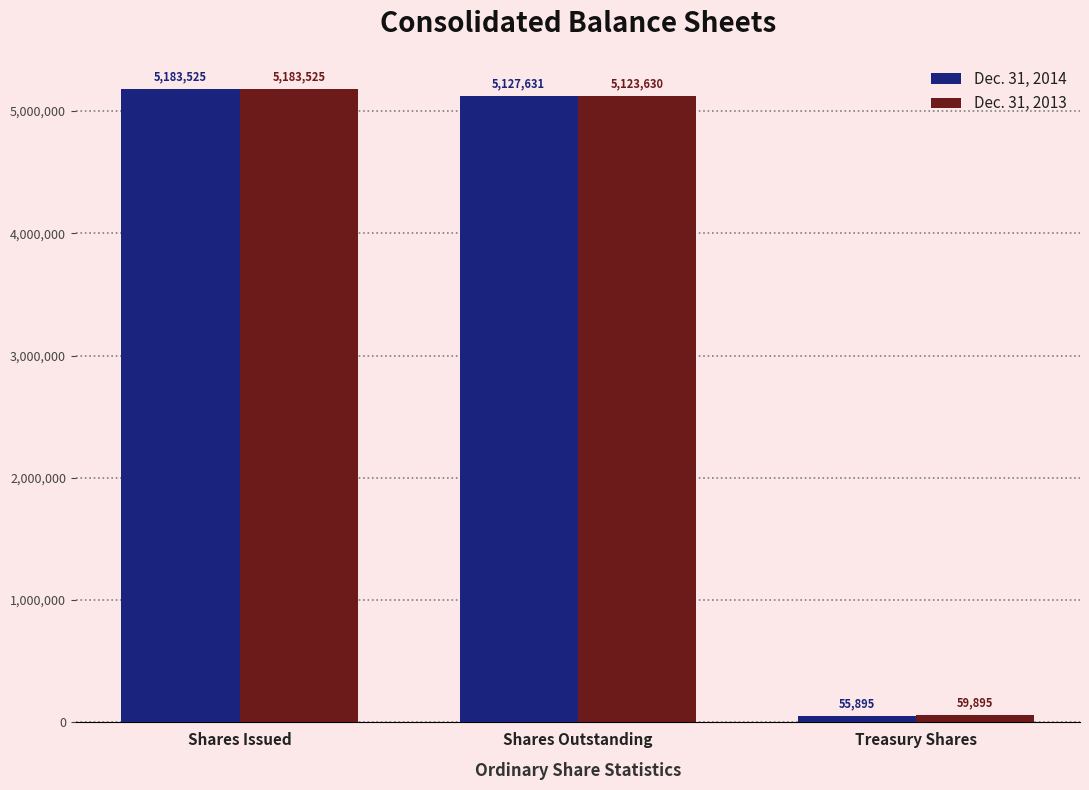

Count the number of categories in the chart.

3